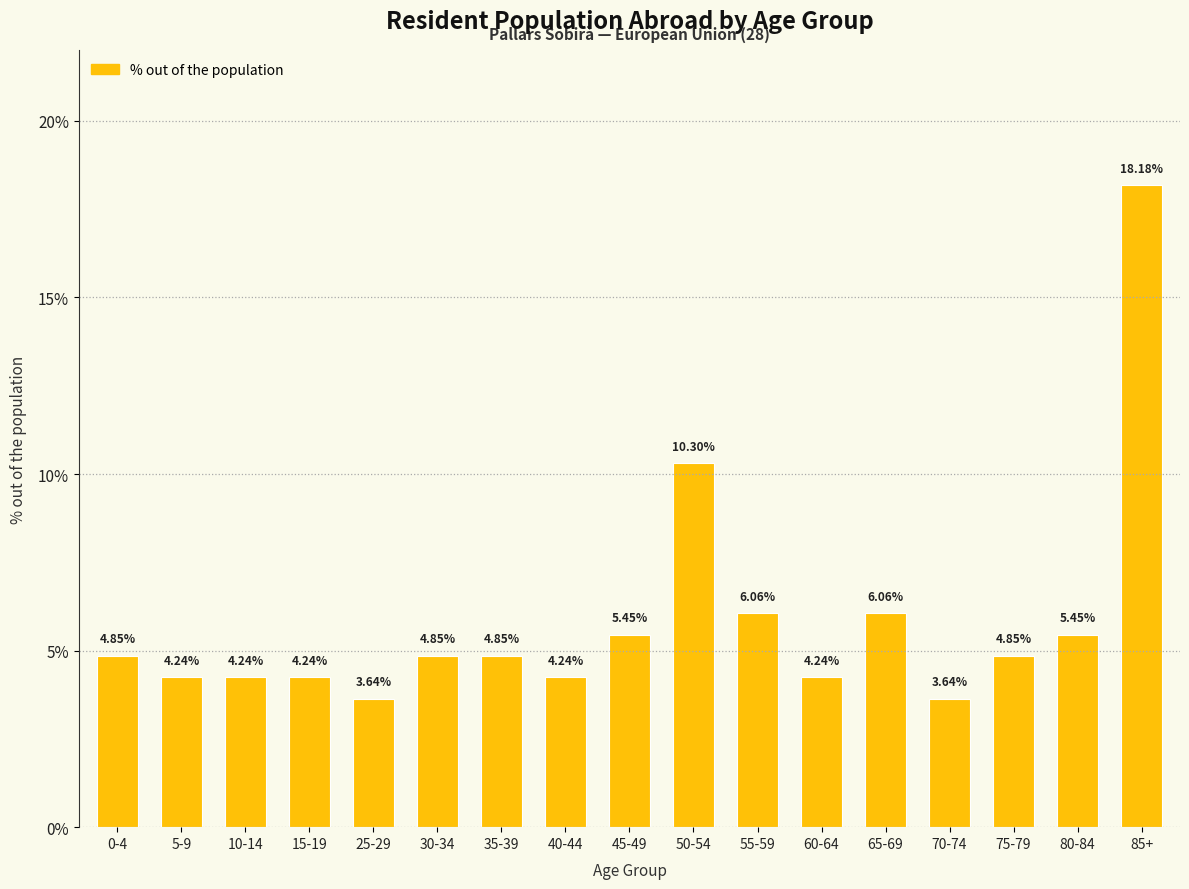

How many bars are there in total?

17